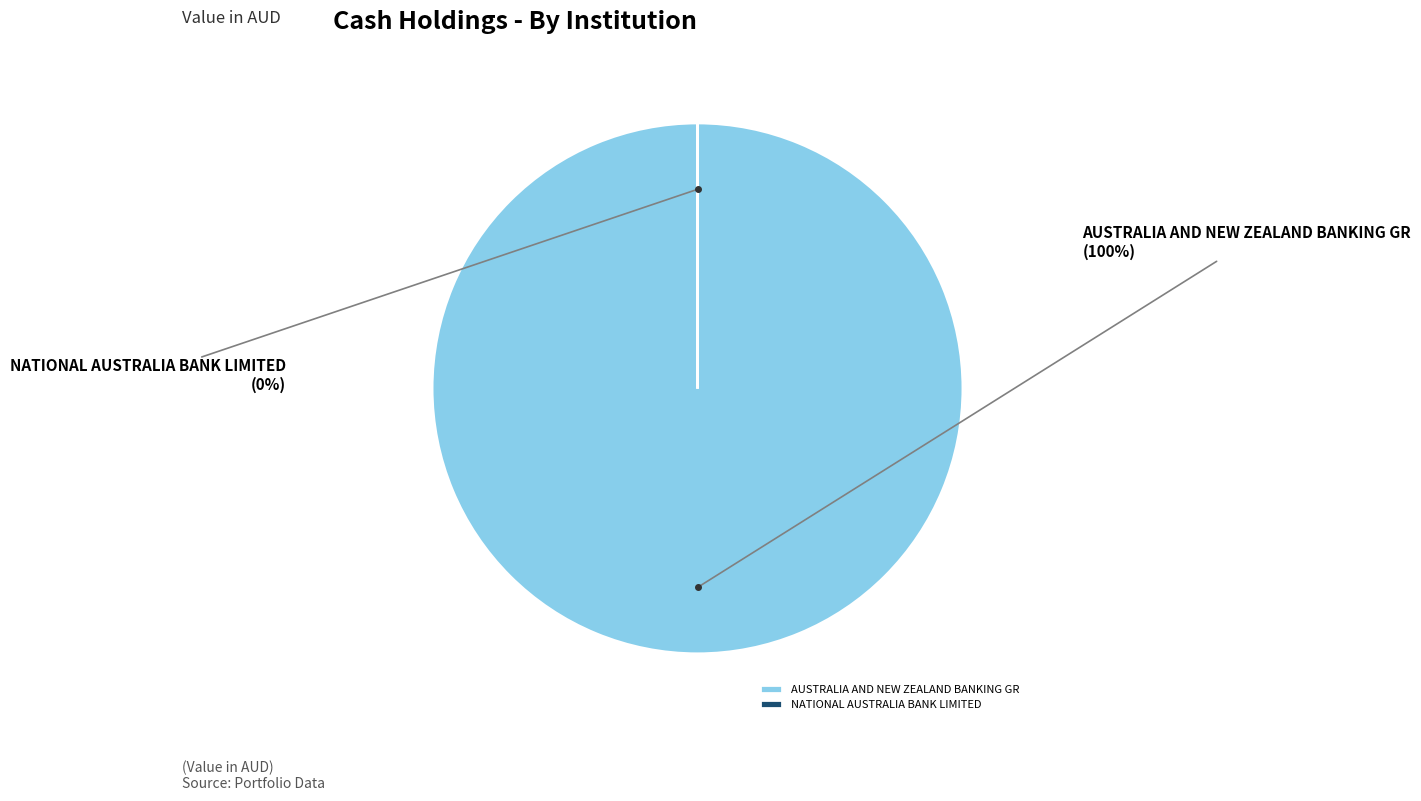

To the nearest percent, what is the difference between the largest and smallest slice percentages?

100%